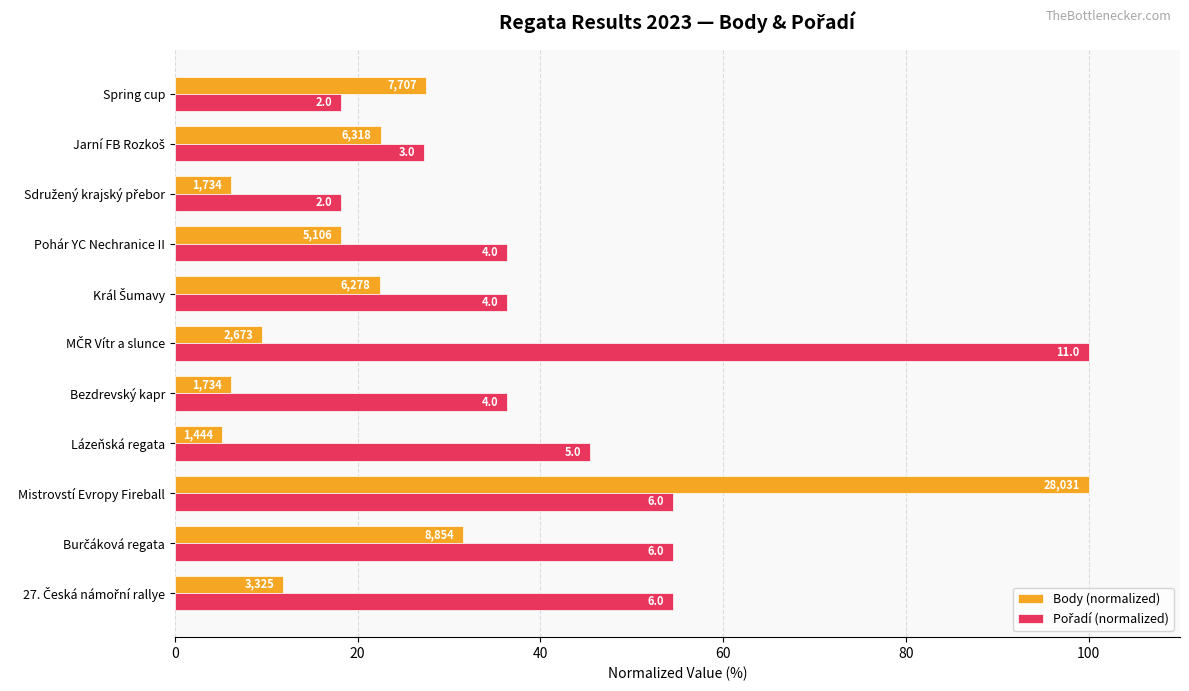

Which series has the widest spread of values?

Body (normalized)